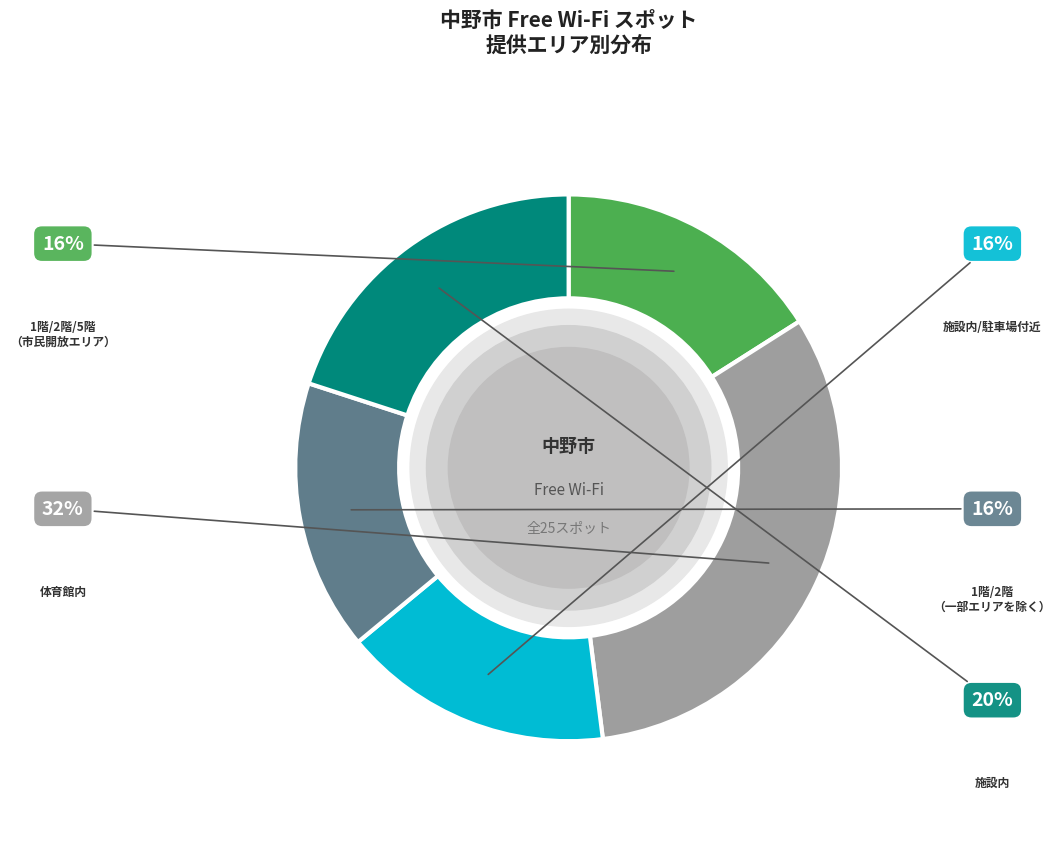

Is there a majority slice in this chart?

No